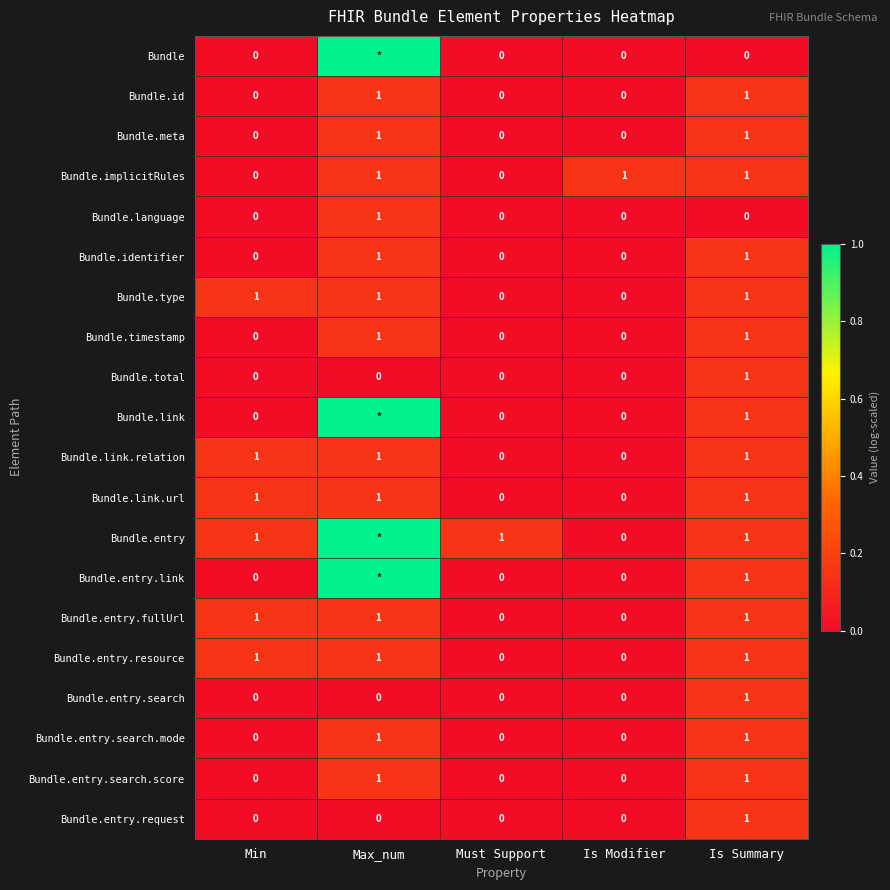

The value of Bundle.entry.fullUrl at Max_num is 1. True or false?

True